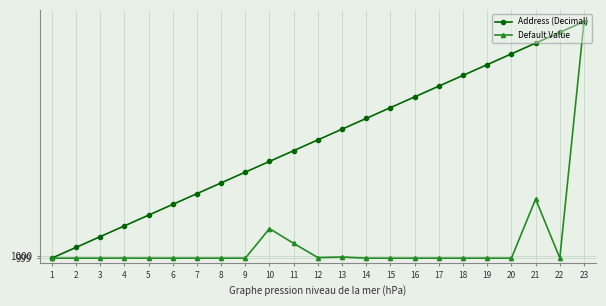

What is the sum of all Default Value values?

23123.1